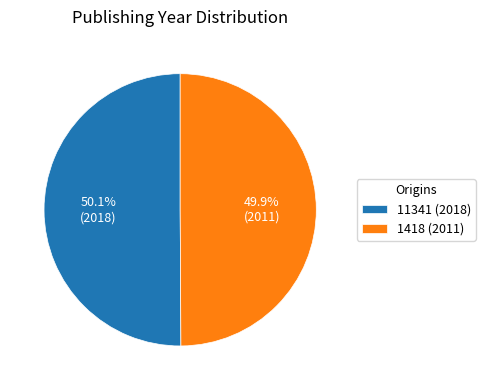

Is there a majority slice in this chart?

Yes